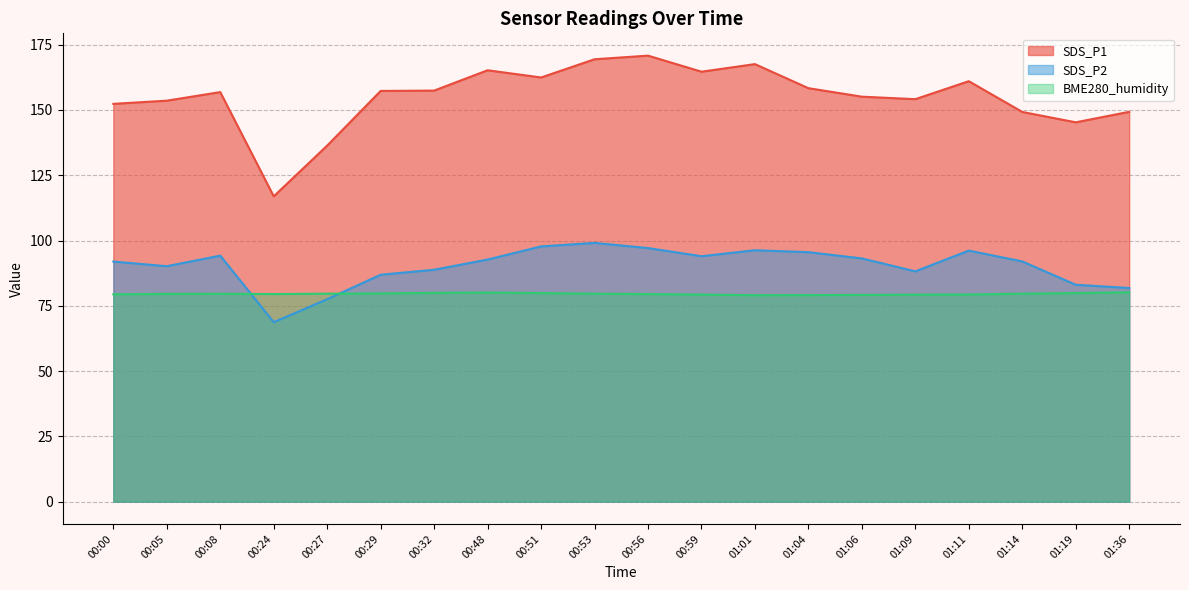

Reading left to right, list all the values displayed in this chart.

SDS_P1: 00:00=152.3	00:05=153.6	00:08=156.8	00:24=116.9	00:27=136.4	00:29=157.3	00:32=157.4	00:48=165.2	00:51=162.4	00:53=169.4	00:56=170.8	00:59=164.7	01:01=167.6	01:04=158.3	01:06=155.1	01:09=154.2	01:11=161.0	01:14=149.2	01:19=145.3	01:36=149.3
SDS_P2: 00:00=92.0	00:05=90.2	00:08=94.2	00:24=68.7	00:27=77.5	00:29=86.9	00:32=88.8	00:48=92.7	00:51=97.8	00:53=99.1	00:56=97.1	00:59=94.0	01:01=96.3	01:04=95.5	01:06=93.2	01:09=88.2	01:11=96.2	01:14=92.0	01:19=83.1	01:36=81.8
BME280_humidity: 00:00=79.4	00:05=79.6	00:08=79.6	00:24=79.5	00:27=79.7	00:29=79.8	00:32=80.0	00:48=80.1	00:51=79.9	00:53=79.6	00:56=79.5	00:59=79.3	01:01=79.0	01:04=79.1	01:06=79.2	01:09=79.3	01:11=79.3	01:14=79.6	01:19=79.9	01:36=80.2